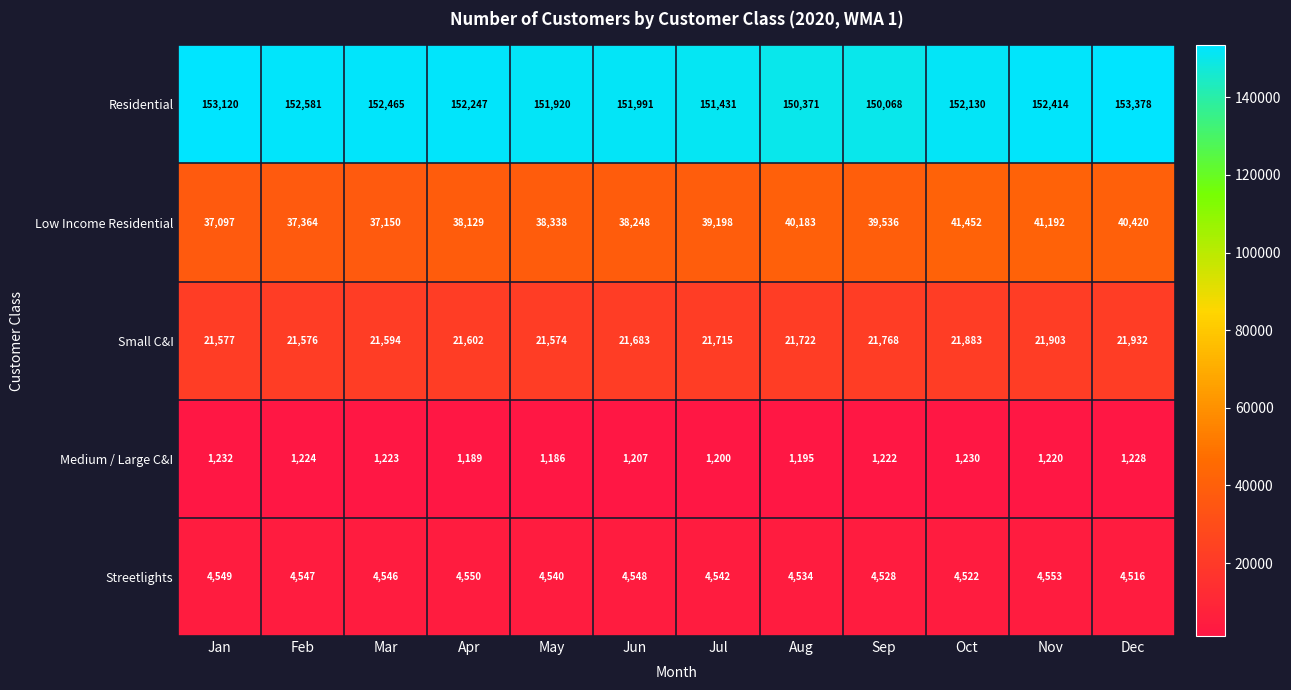

Which series has the widest spread of values?

Low Income Residential